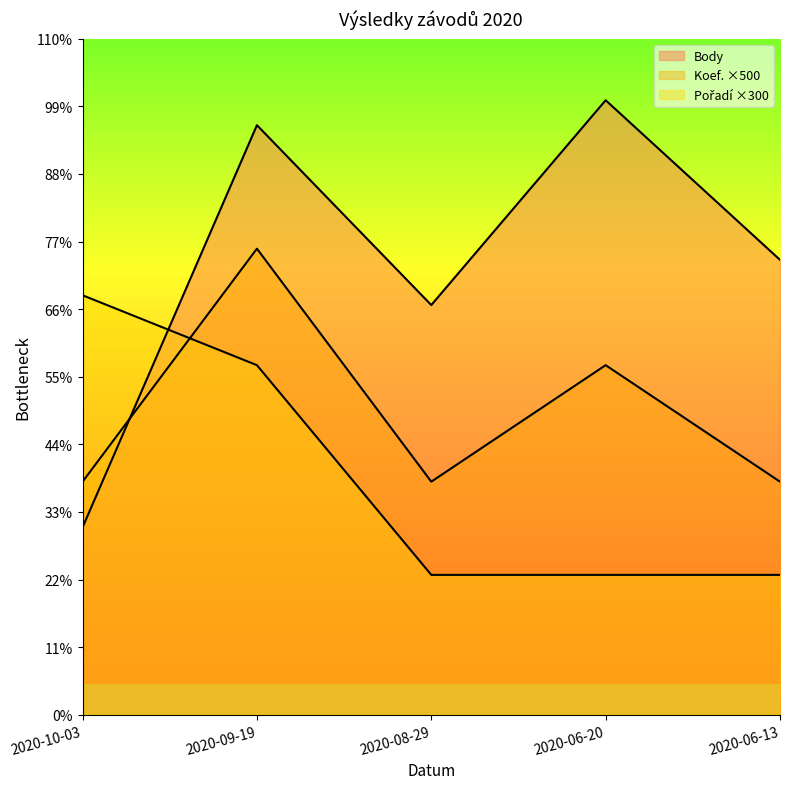

Rank the series by their maximum value, from highest to lowest.

Body, Koef., Pořadí